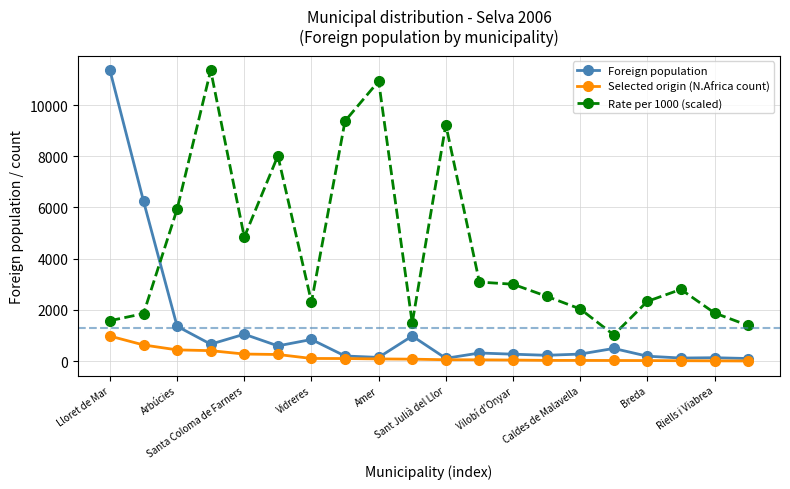

What is the average value of the Selected origin (N.Africa count) series?

185.2